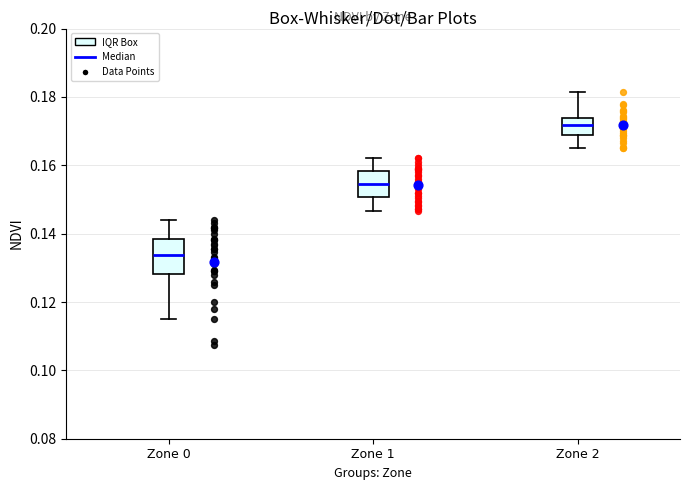

Reading left to right, transcribe this box plot: for each box, give where its median line is, the range the box spans, and where its two whiskers end, as read against the y-axis. The values are not printed on the chart, so give them approximately, as read against the axis.

Zone 0: median 0.134, box 0.128 to 0.138, whiskers 0.116 to 0.144
Zone 1: median 0.154, box 0.150 to 0.158, whiskers 0.146 to 0.162
Zone 2: median 0.172, box 0.170 to 0.174, whiskers 0.166 to 0.182